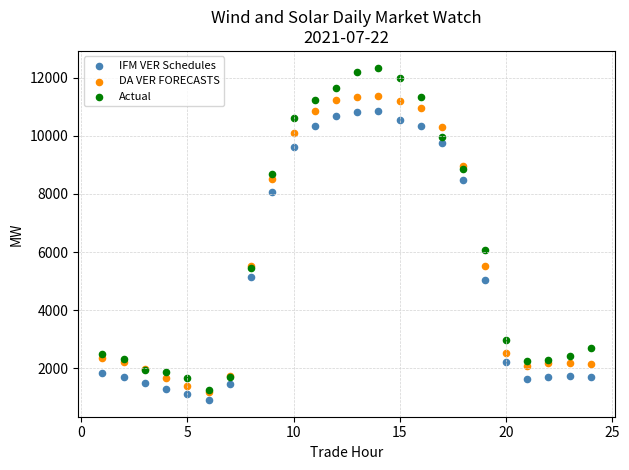

Across all series, what Y value is closest to 6625?

6064.3